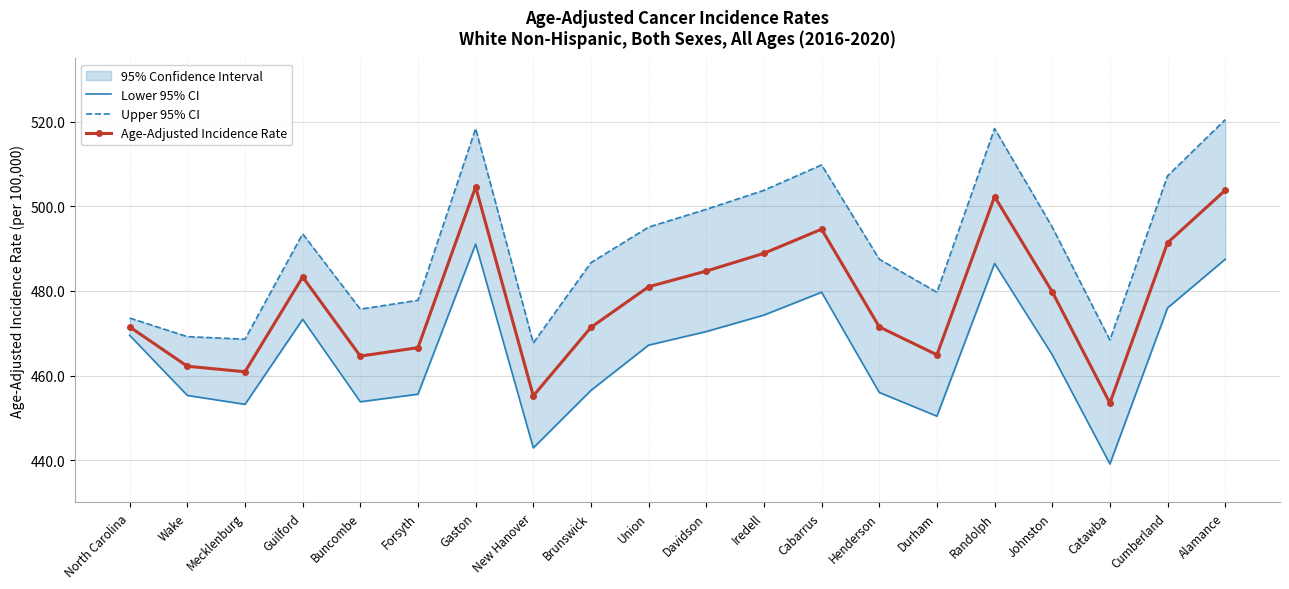

True or false: Lower 95% CI and Age-Adjusted Incidence Rate intersect in this chart.

False